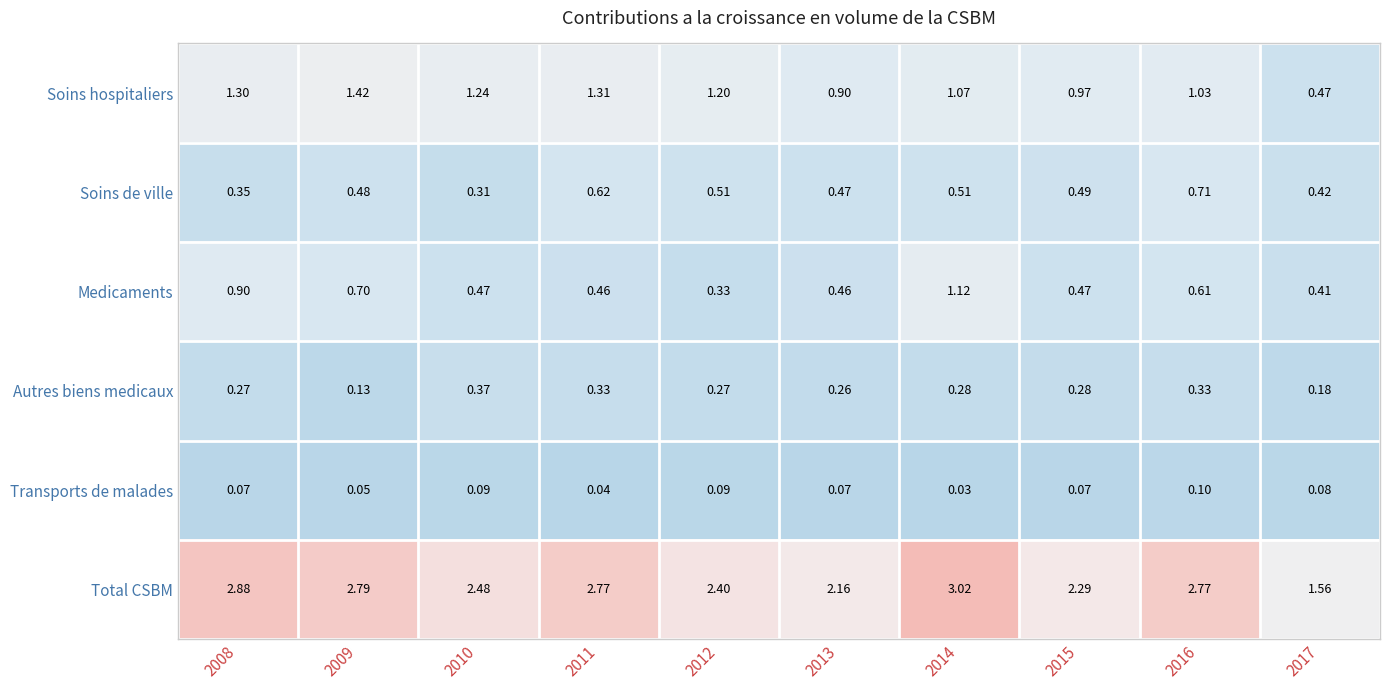

At 2017, list the series in order from largest to smallest.

Total CSBM, Soins hospitaliers, Soins de ville, Medicaments, Autres biens medicaux, Transports de malades